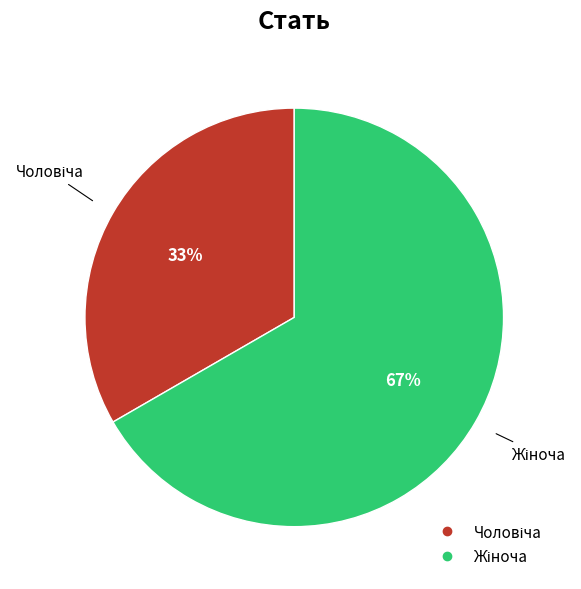

How many segments does this pie chart have?

2